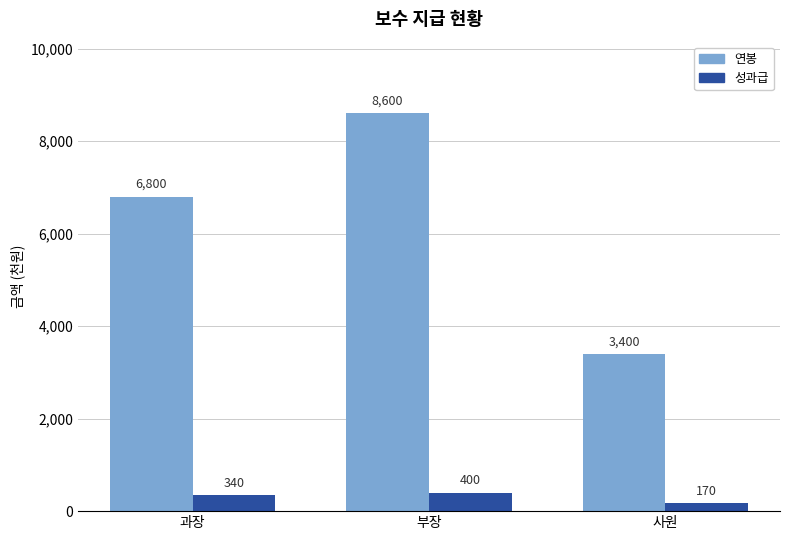

Is the value of 연봉 at 과장 greater than the value of 성과급 at 과장?

Yes